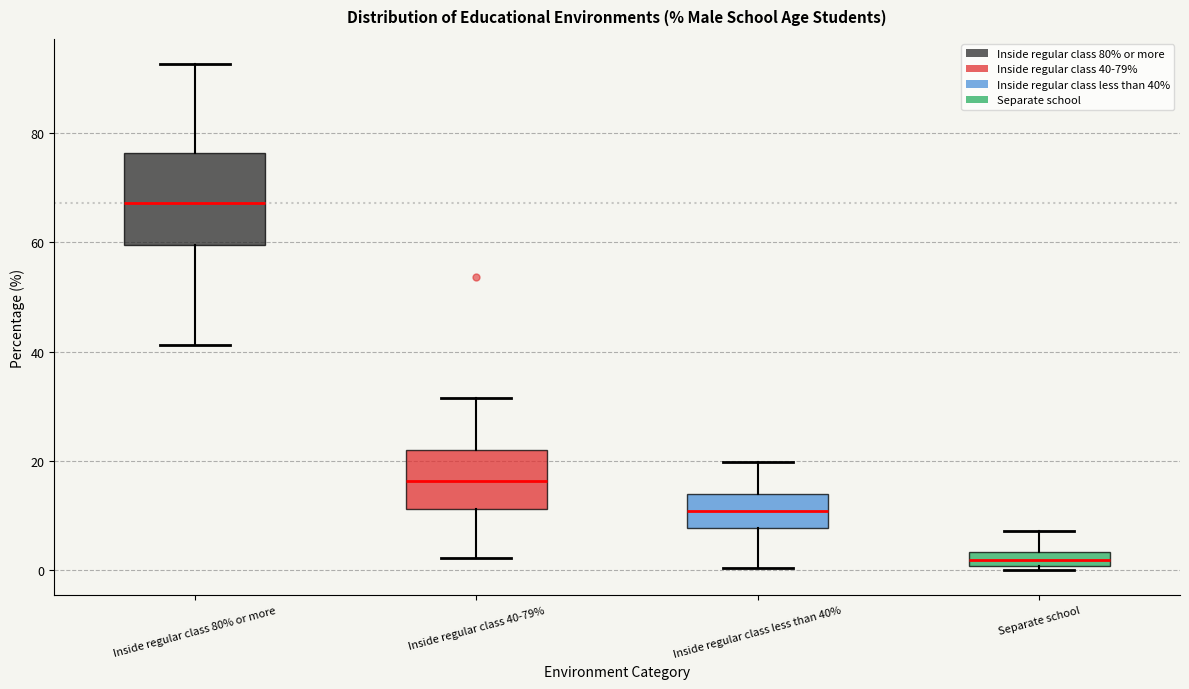

Comparing the boxes themselves (not the whiskers), which one is the tallest?

Inside regular class 80% or more